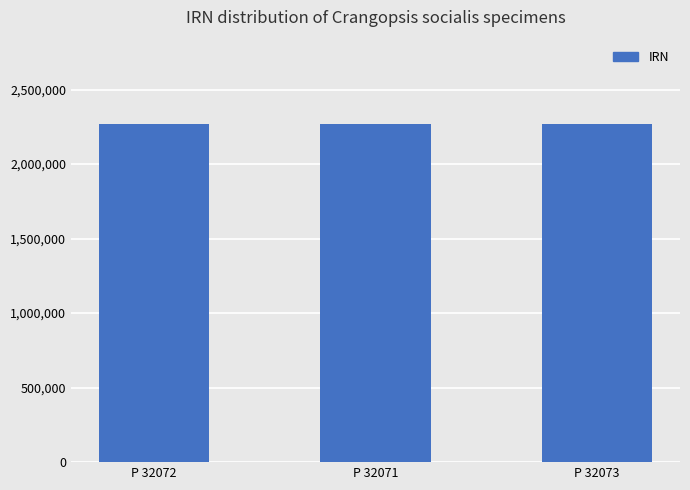

What is the minimum value shown in the chart?

2267923